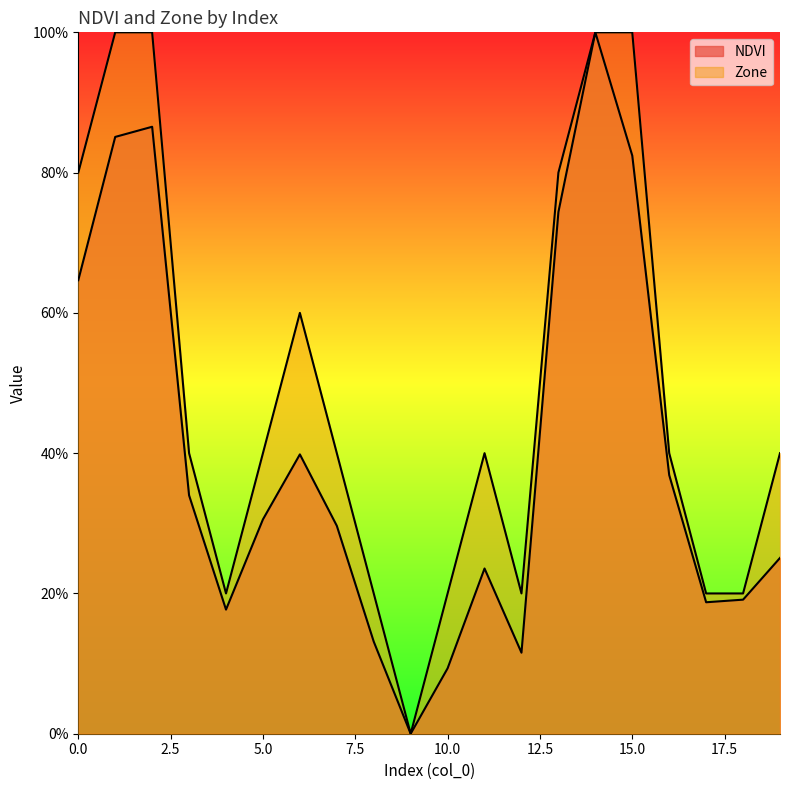

What are all the series names shown in the legend?

NDVI, Zone